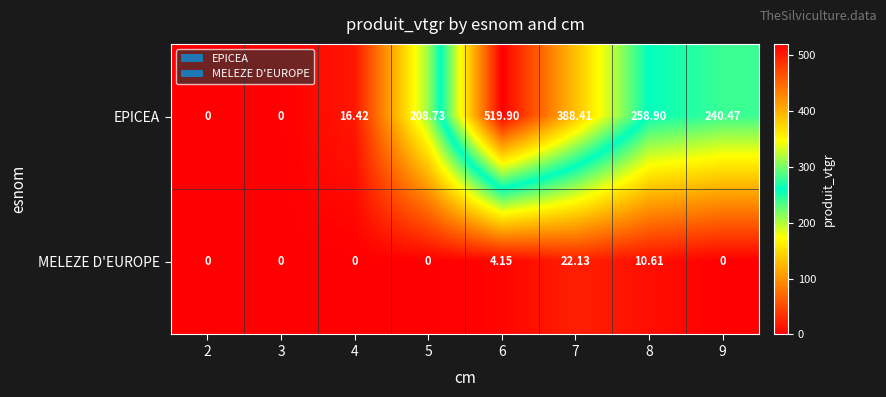

Which series has the largest range (max minus min)?

EPICEA